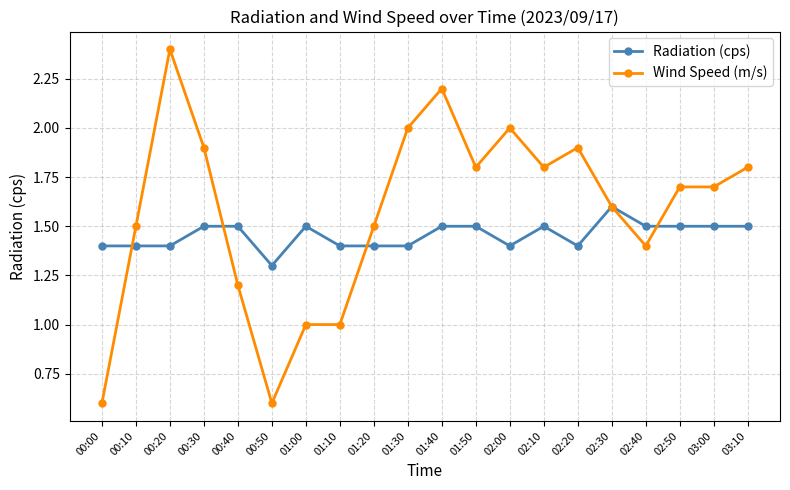

Reading left to right, list all the values displayed in this chart.

Radiation (cps): 00:00=1.4	00:10=1.4	00:20=1.4	00:30=1.5	00:40=1.5	00:50=1.3	01:00=1.5	01:10=1.4	01:20=1.4	01:30=1.4	01:40=1.5	01:50=1.5	02:00=1.4	02:10=1.5	02:20=1.4	02:30=1.6	02:40=1.5	02:50=1.5	03:00=1.5	03:10=1.5
Wind Speed (m/s): 00:00=0.6	00:10=1.5	00:20=2.4	00:30=1.9	00:40=1.2	00:50=0.6	01:00=1.0	01:10=1.0	01:20=1.5	01:30=2.0	01:40=2.2	01:50=1.8	02:00=2.0	02:10=1.8	02:20=1.9	02:30=1.6	02:40=1.4	02:50=1.7	03:00=1.7	03:10=1.8